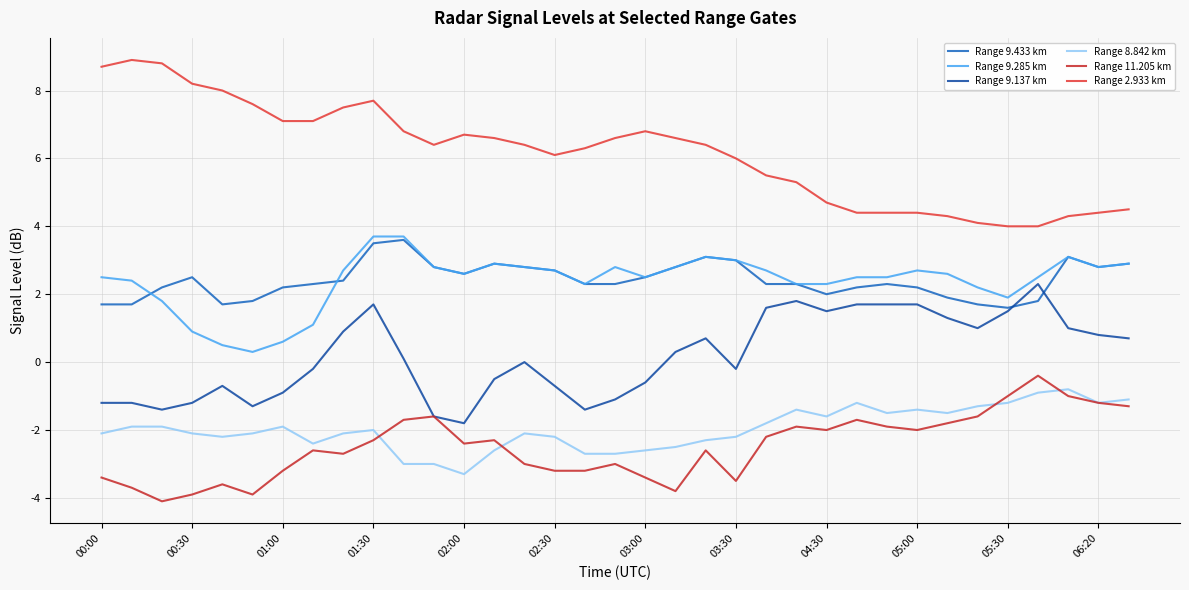

True or false: Range 9.137 km and Range 11.205 km cross at least once.

False